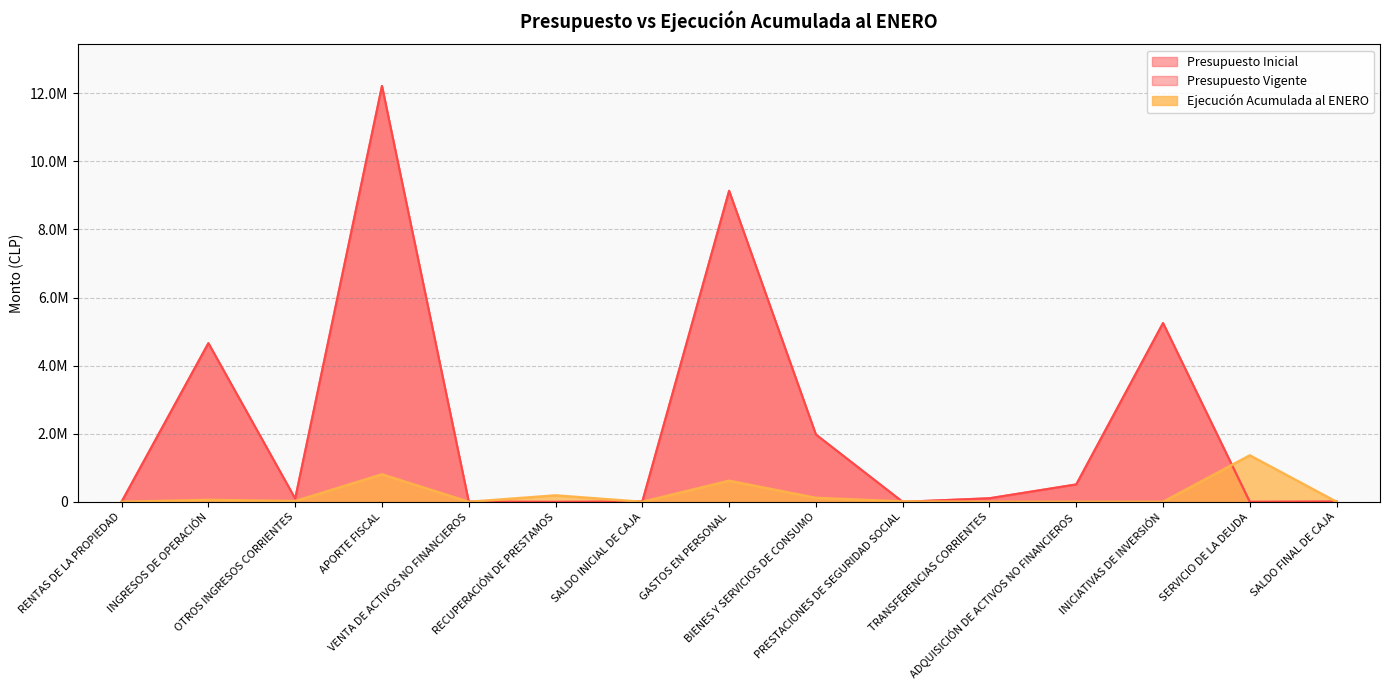

What is the difference between the highest and lowest values at GASTOS EN PERSONAL?

8513577